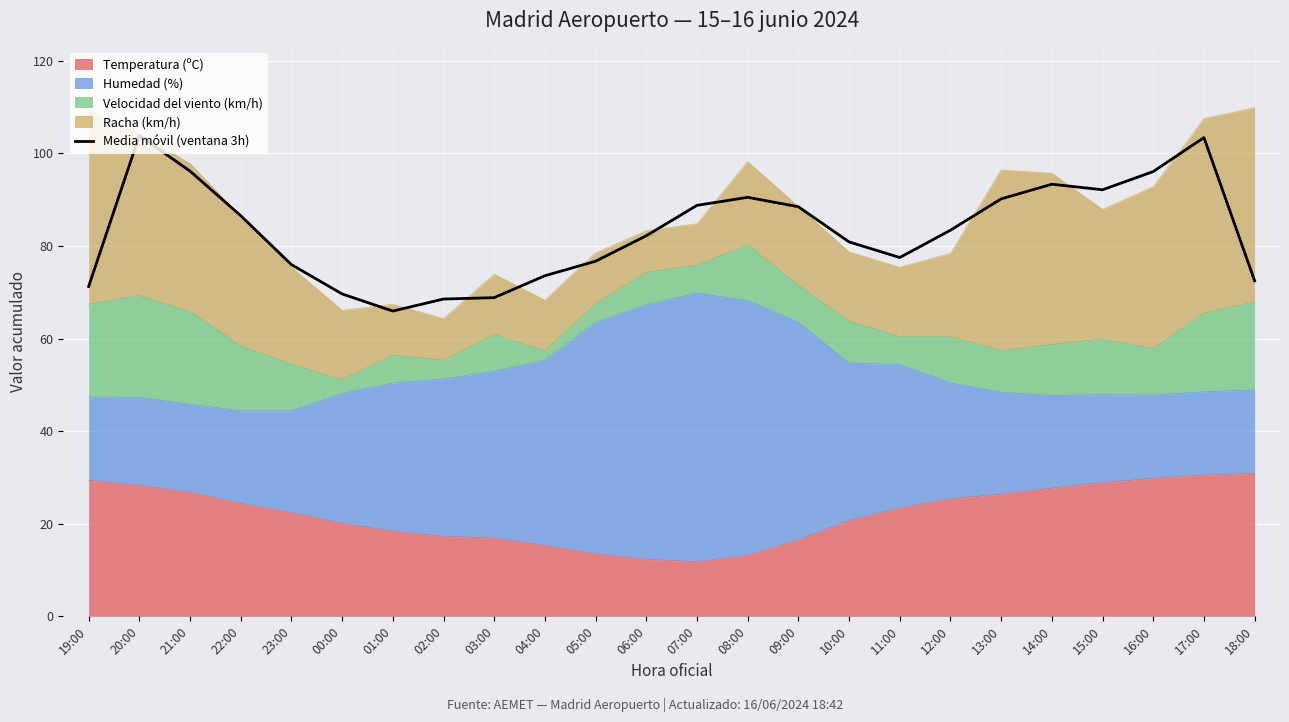

What is the label of the 9th point from the right?

10:00